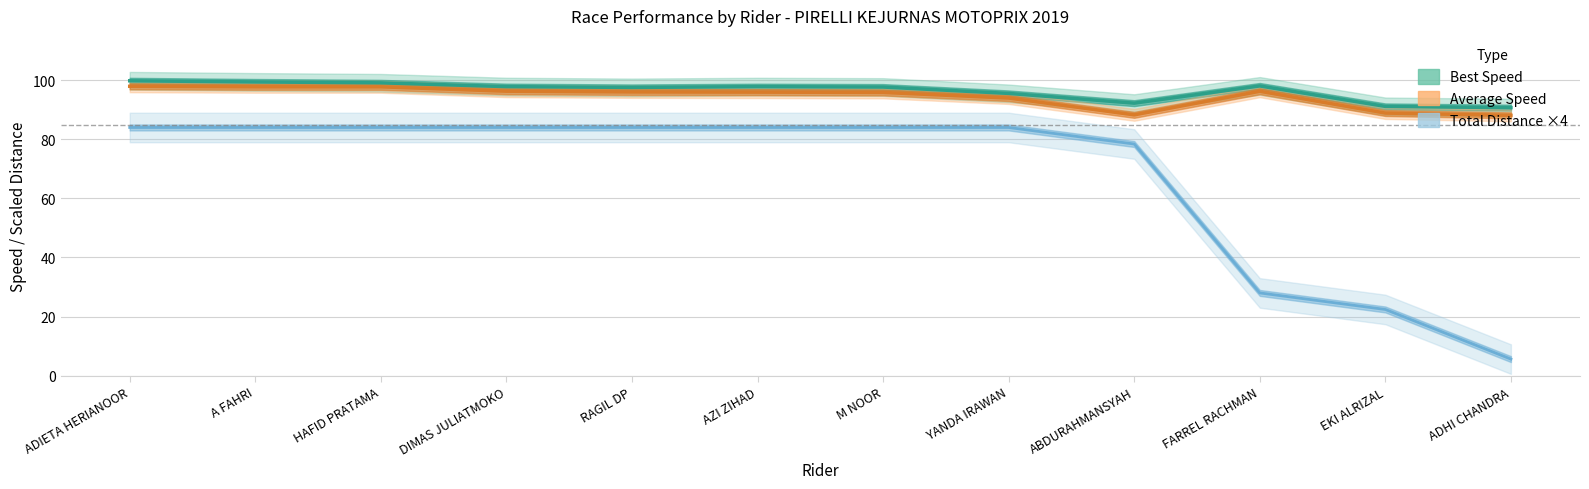

True or false: Best Speed and Average Speed intersect in this chart.

False